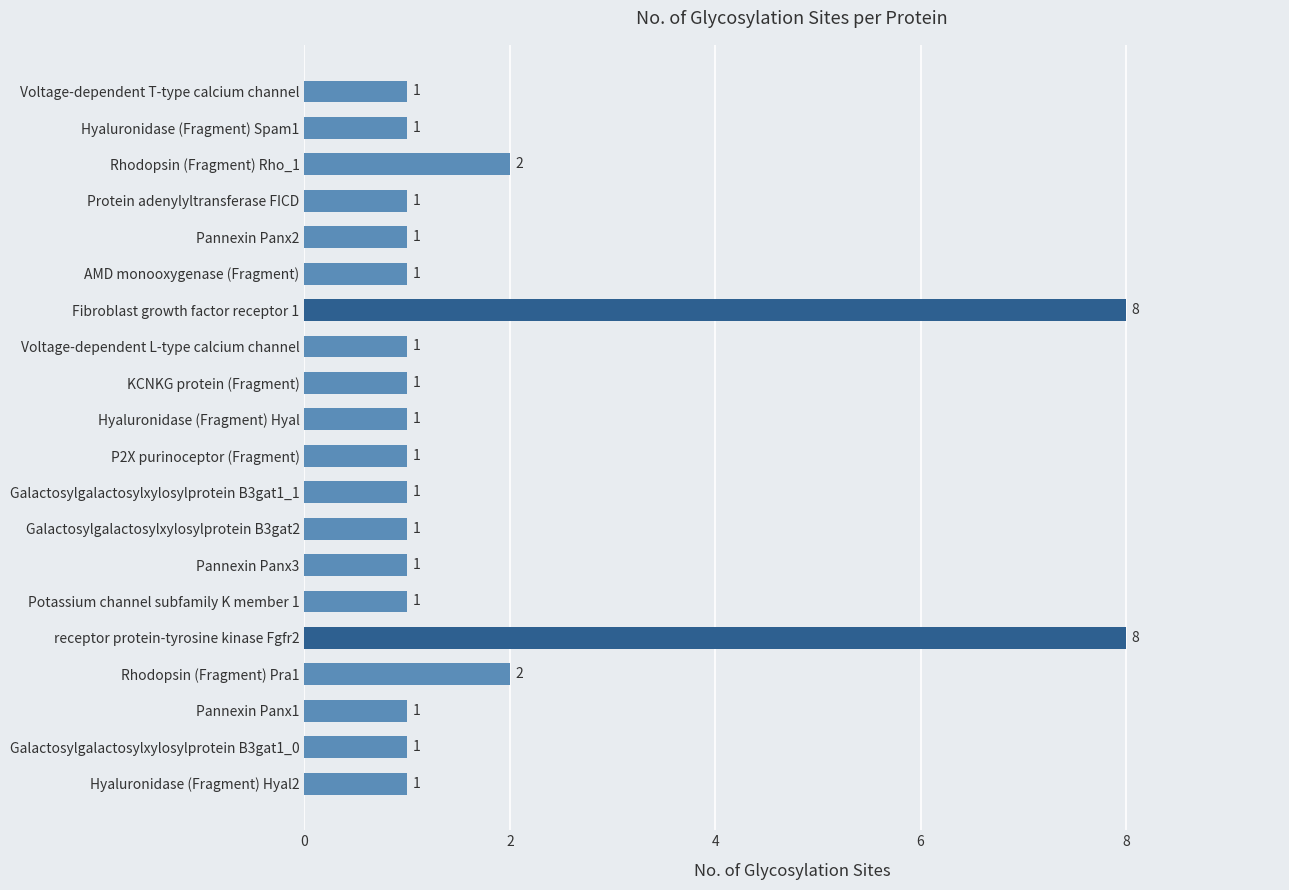

The value at AMD monooxygenase (Fragment) is 1. True or false?

True